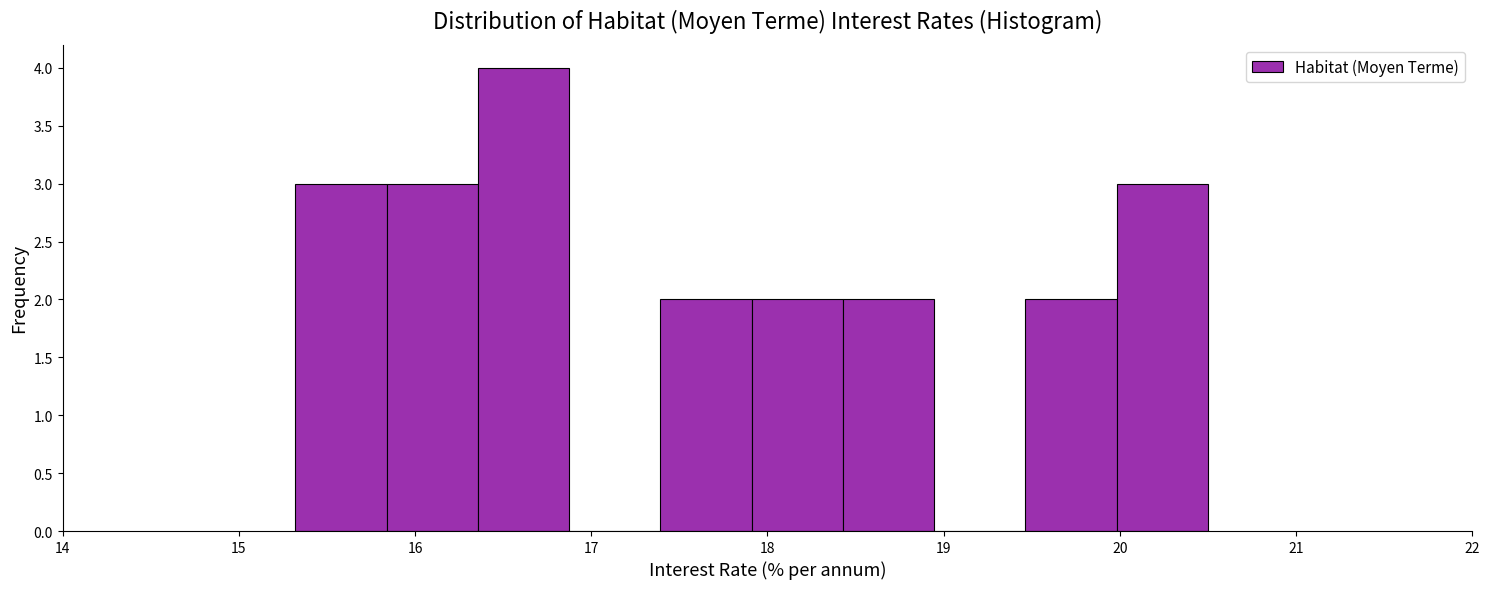

What is the height of the bar covering 17.9 to 18.4 on the x-axis? Neither the bar edges nor the heights are printed on the chart, so give them approximately, as read against the axes.

2